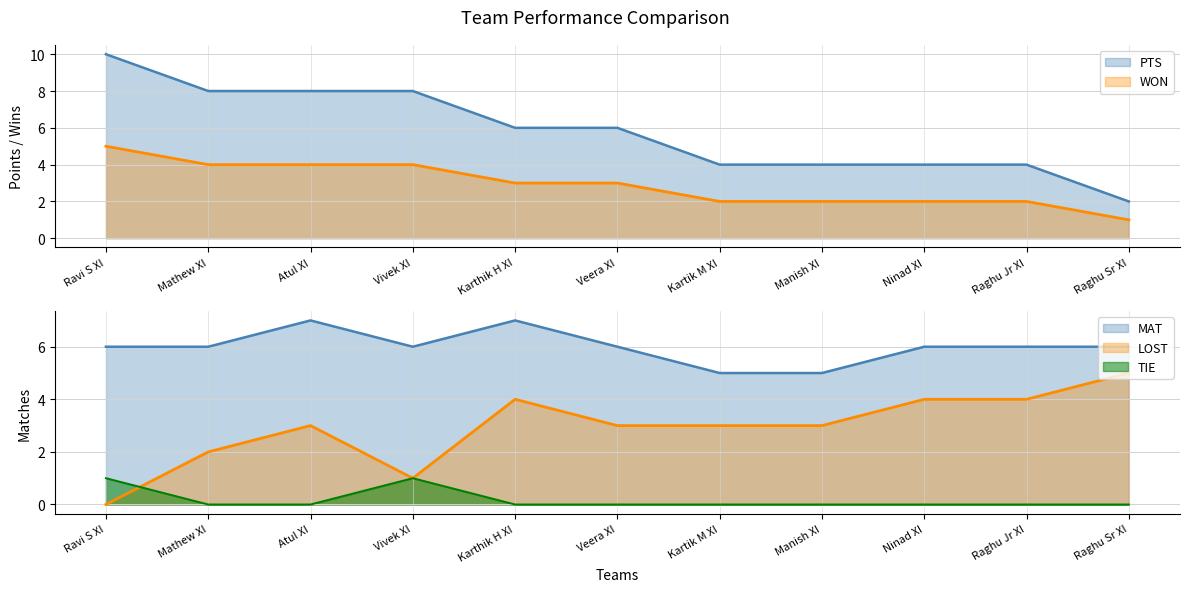

What are all the series names shown in the legend?

LOST, WON, PTS, MAT, TIE